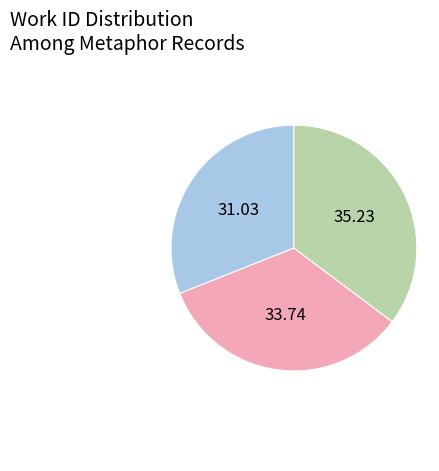

Does any single category account for the majority?

No